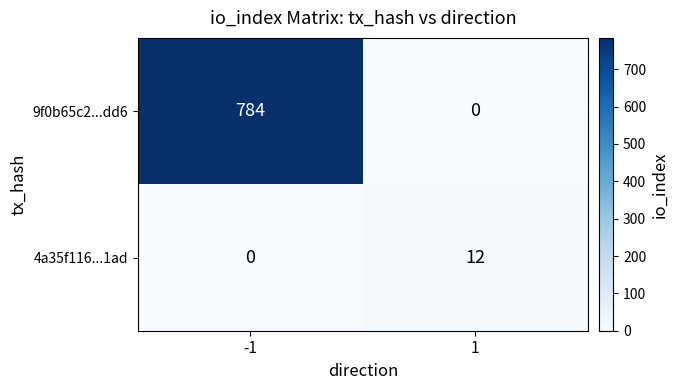

What is the total value across all series at 1?

12